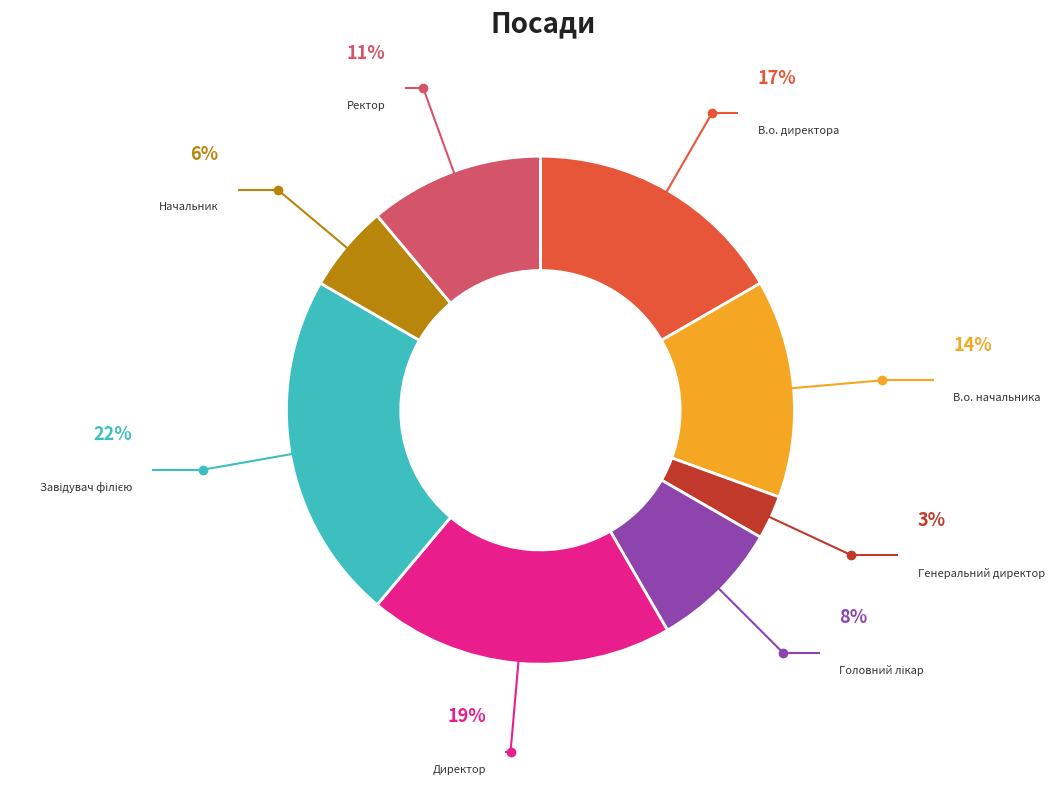

To the nearest percent, what is the difference between the largest and smallest slice percentages?

19%